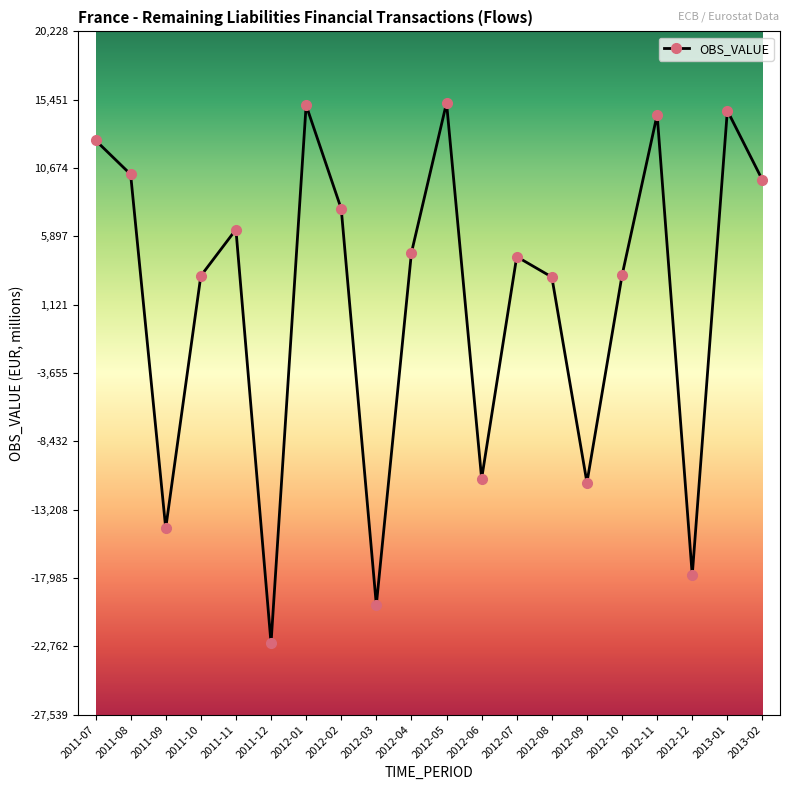

What is the difference between the maximum and second lowest values?

35094